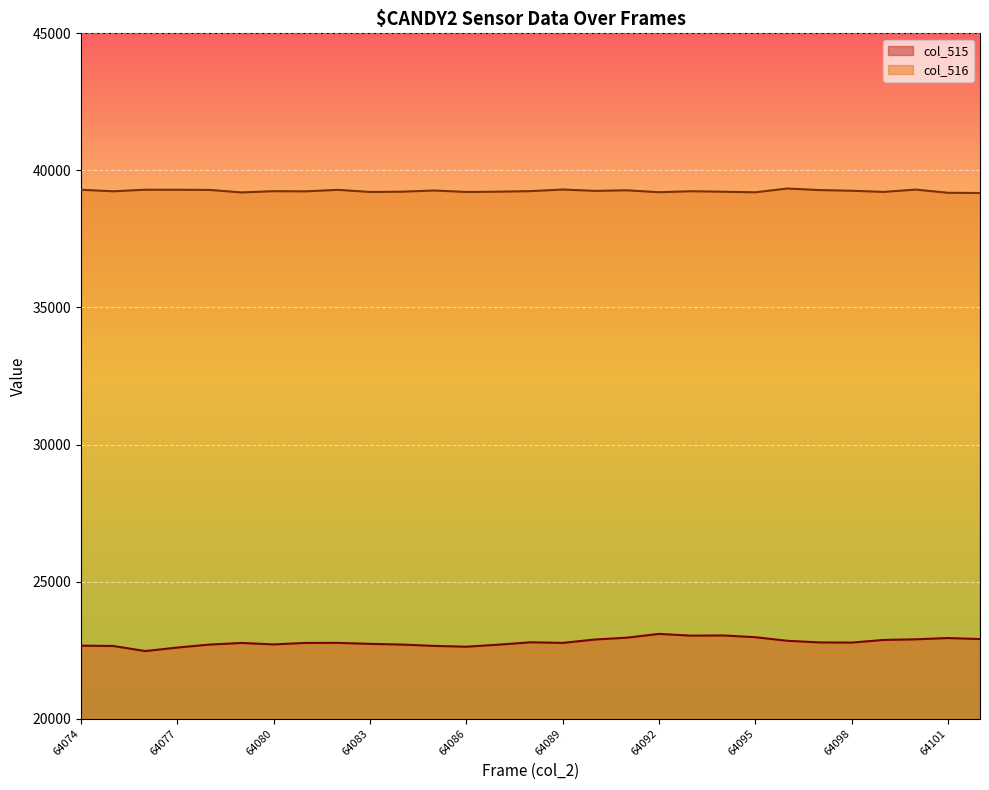

What is the total value across all series at 64095?

62171